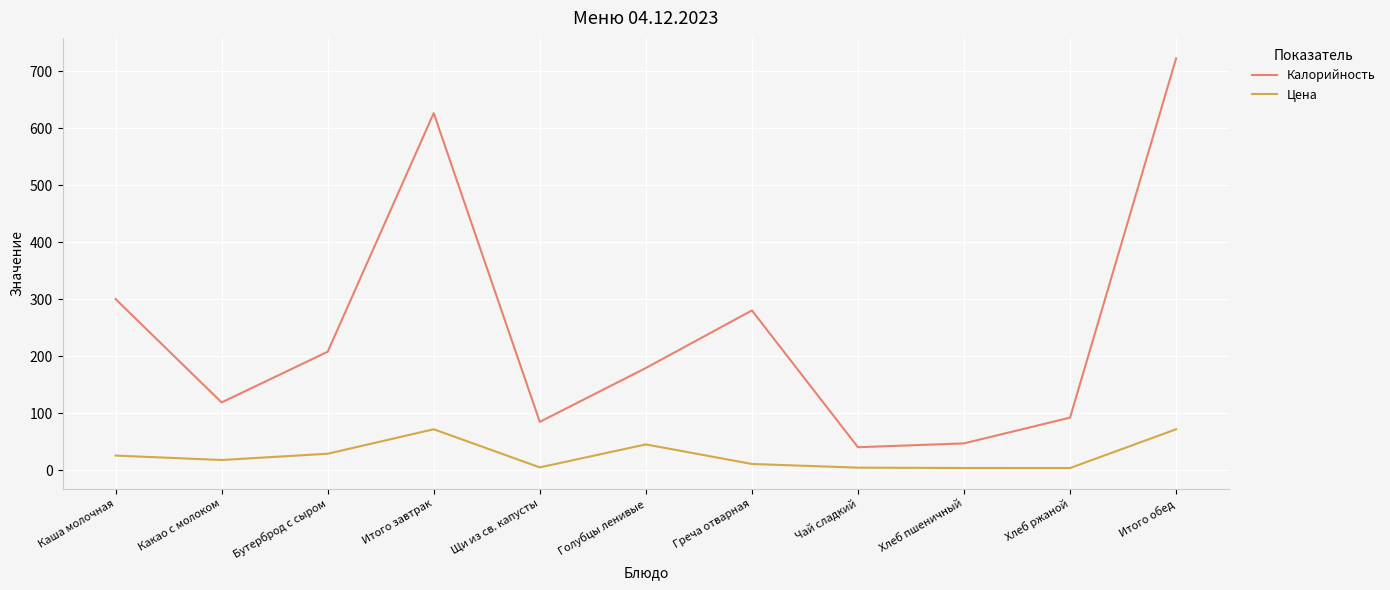

What position from the right is Щи из св. капусты?

7